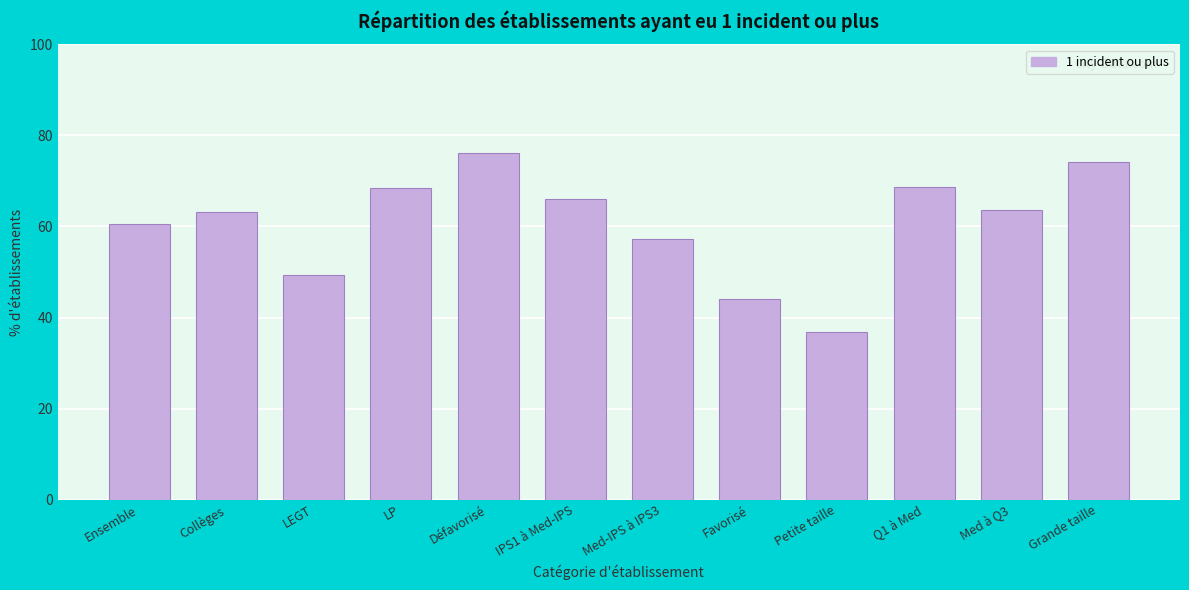

Where is the data nearest to the value 56?

Med-IPS à IPS3